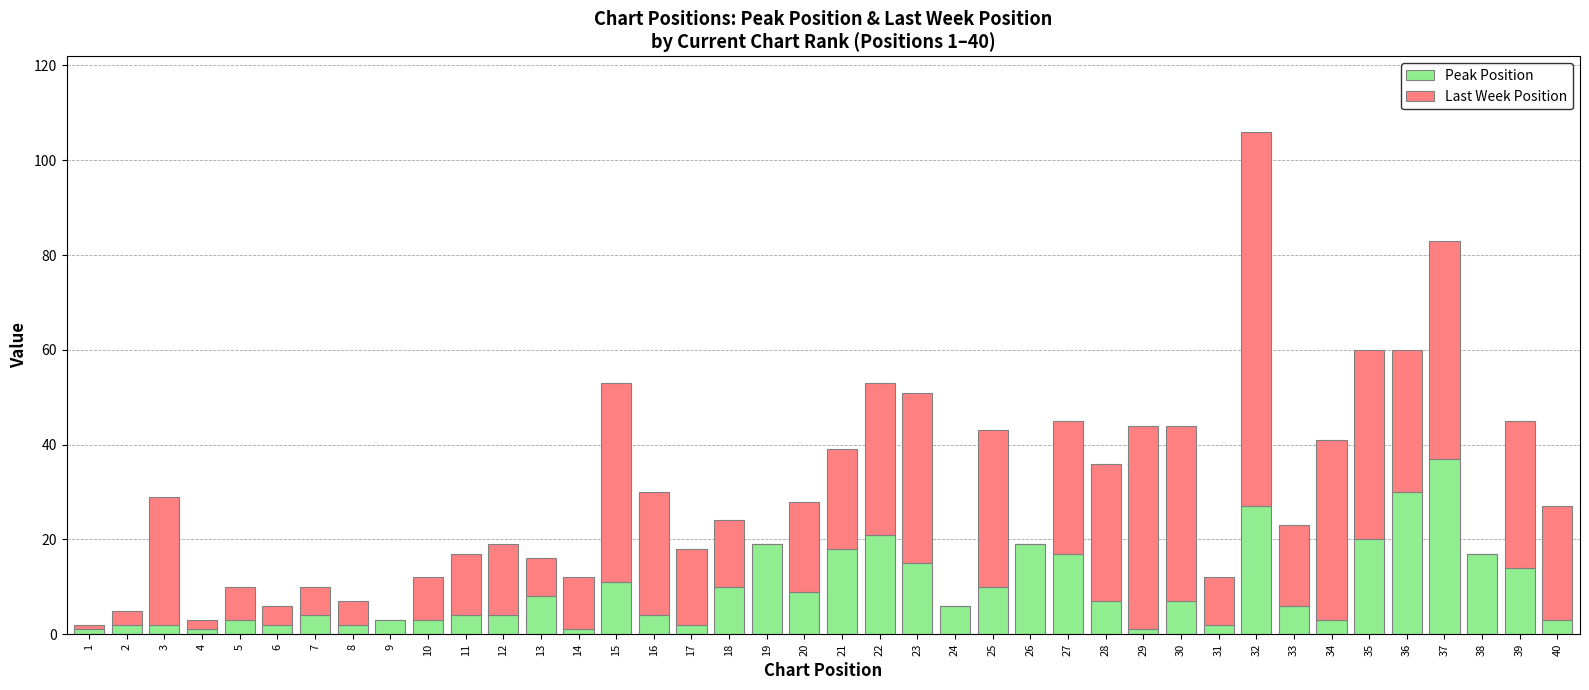

Count the number of data series in this chart.

2